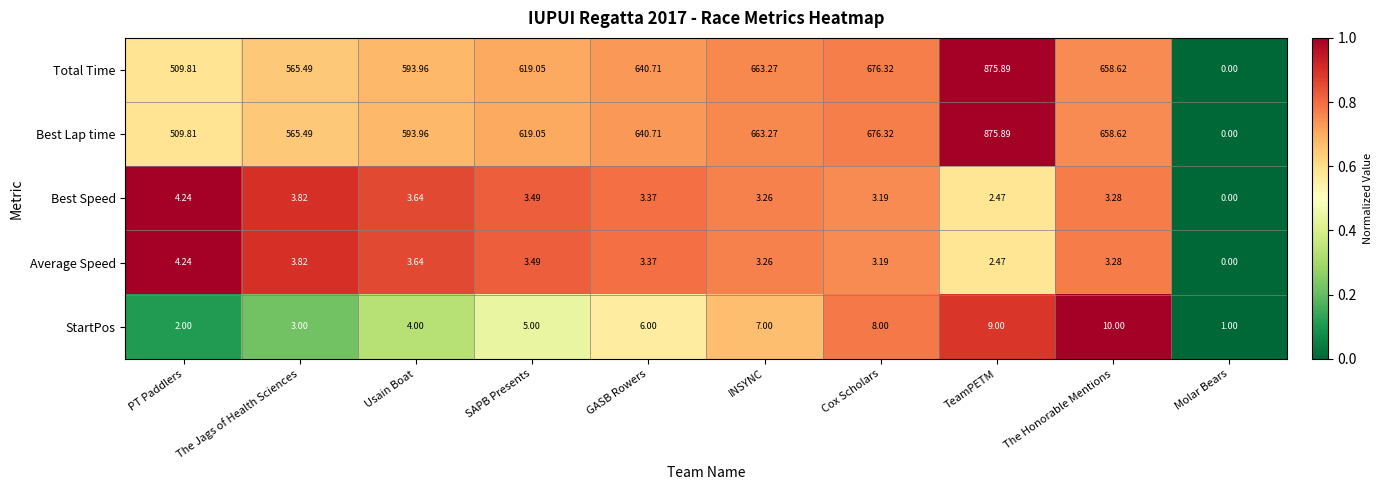

At how many categories does at least one series exceed 0?

10